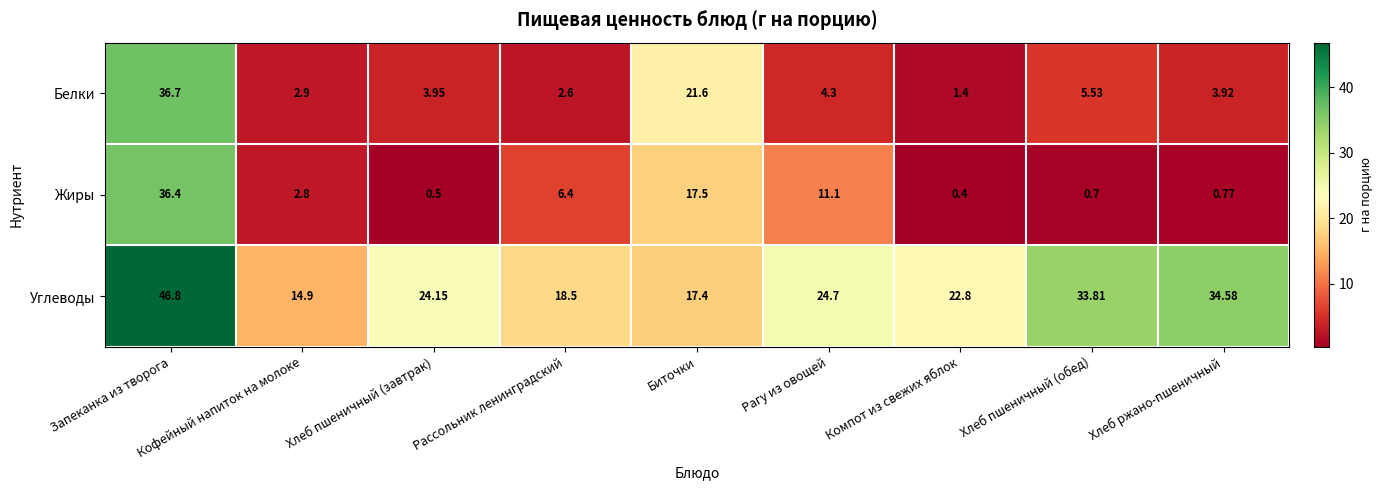

At which category is the sum across all series the highest?

Запеканка из творога